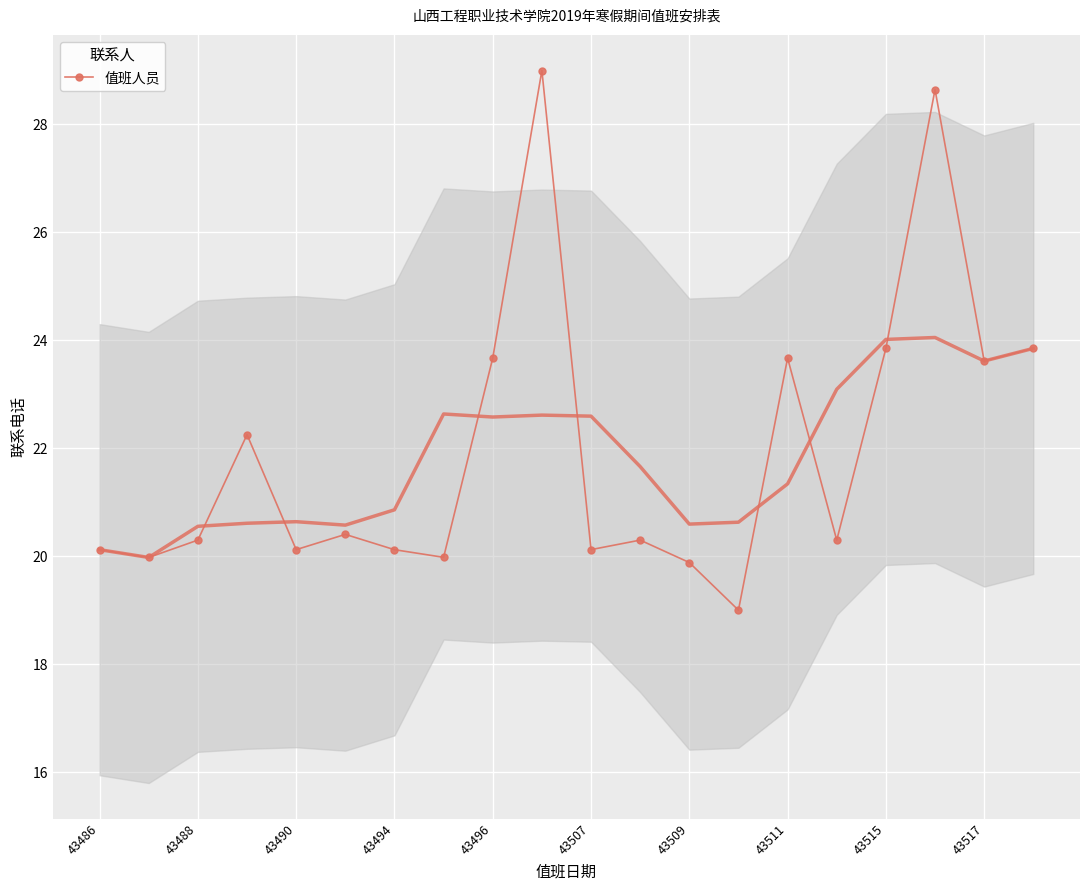

True or false: 值班人员 has more than 1 interior local peaks.

True